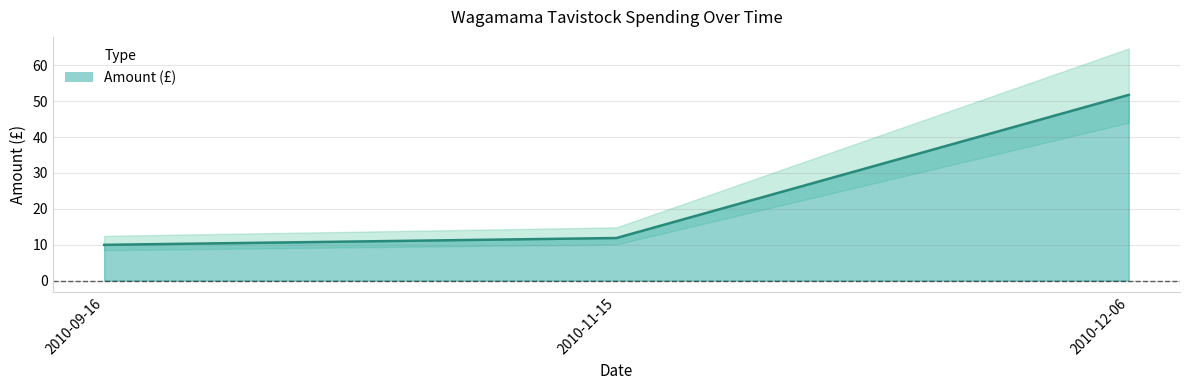

What value does the data have at 2010-09-16?

9.9